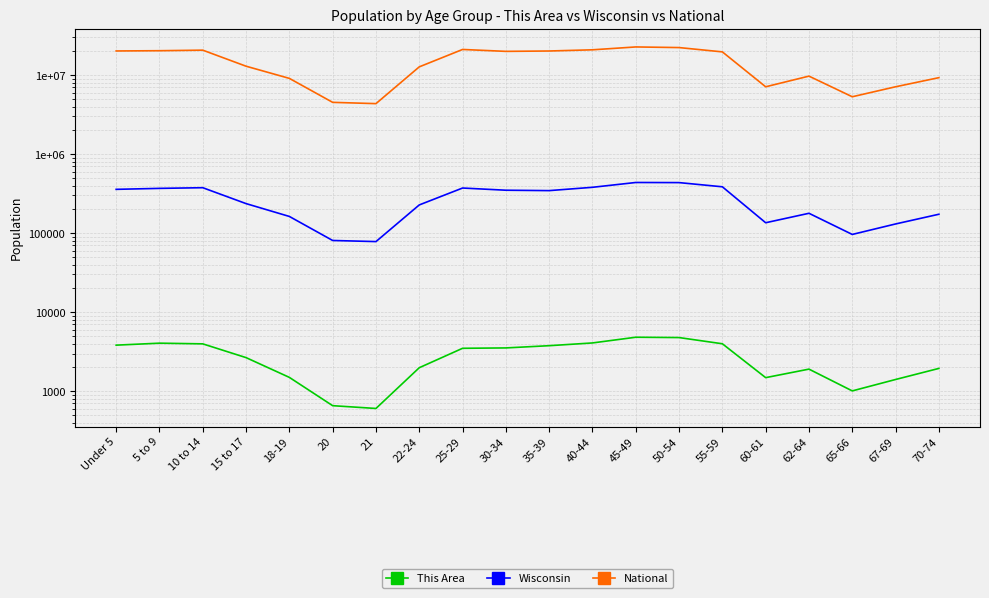

The This Area series shows 3974 at 10 to 14. True or false?

True